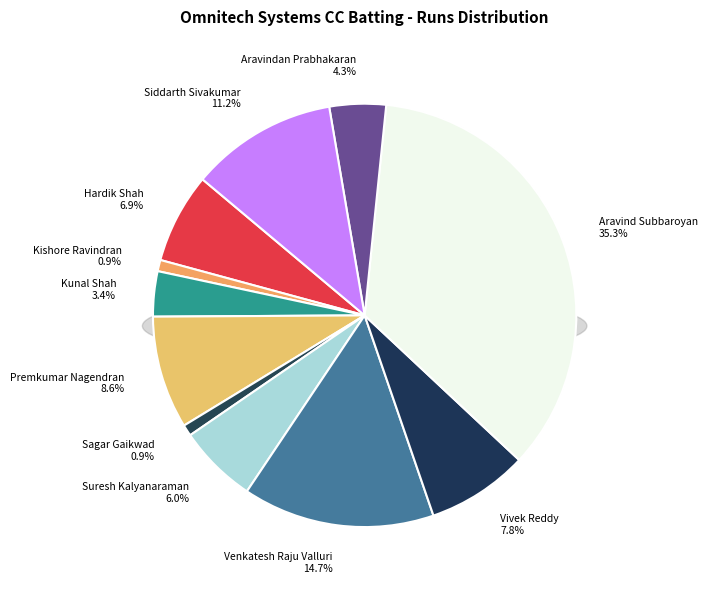

Count the number of slices in the pie.

11